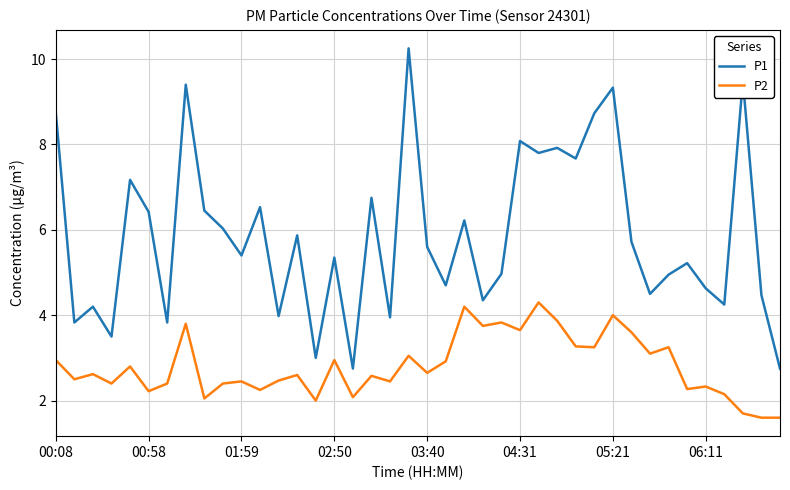

Which series has the largest total across all categories?

P1